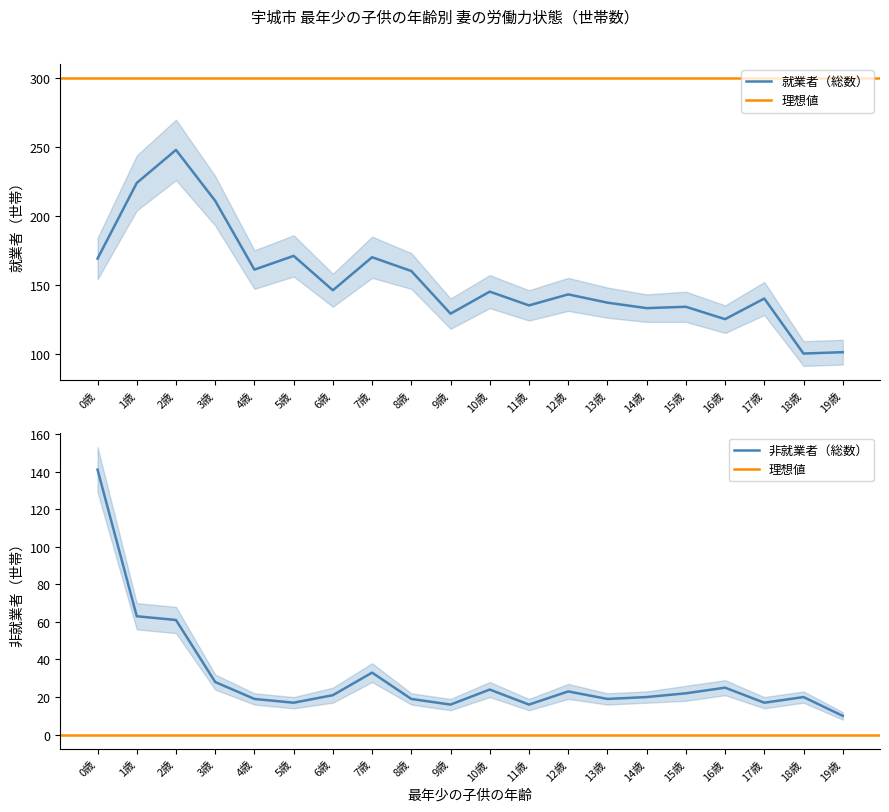

Is the value of 非就業者（総数） at 14歳 greater than the value of 就業者（総数） at 14歳?

No